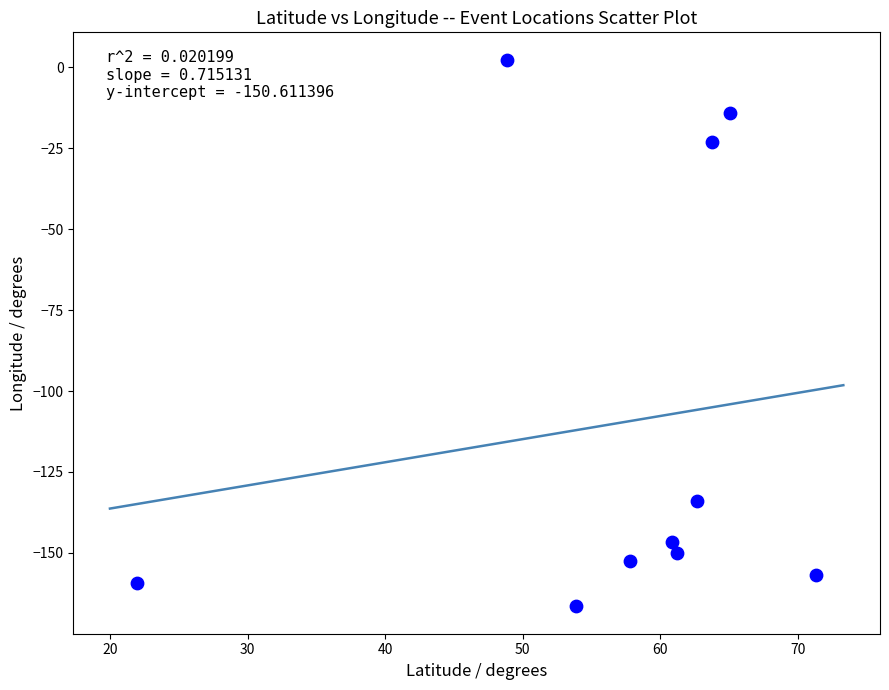

What Y value in the scatter plot is closest to -82?

-134.1